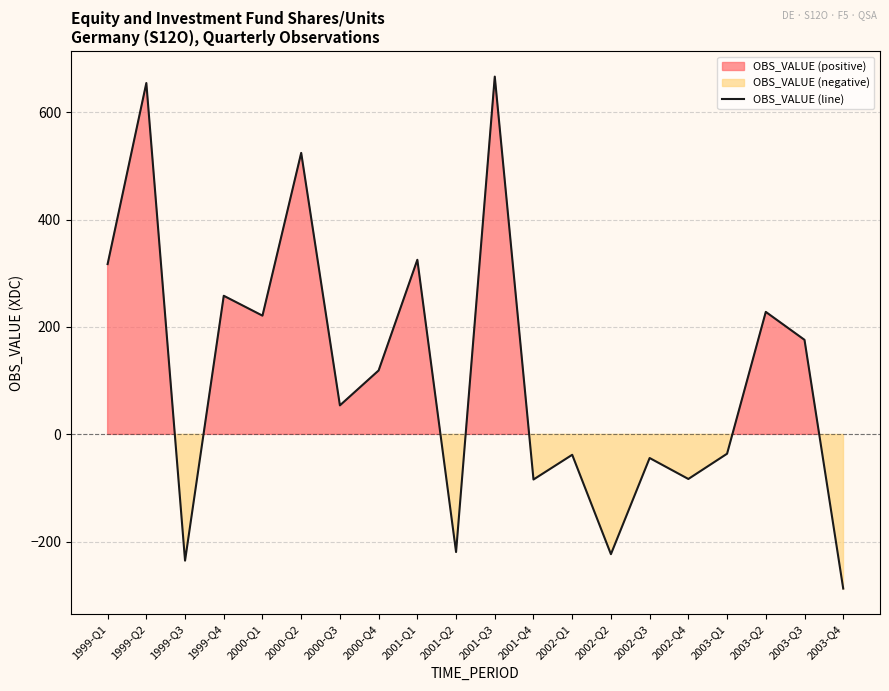

What is the label of the 5th point from the left?

2000-Q1